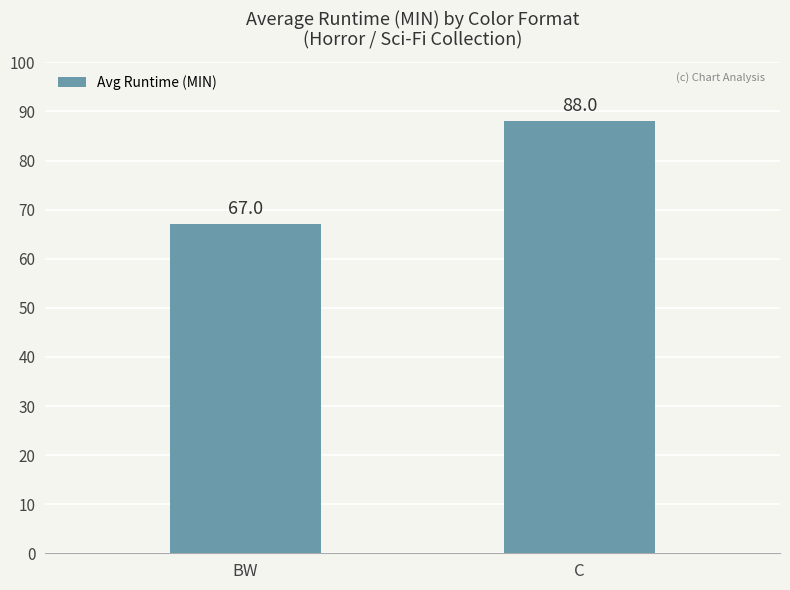

Rank the categories by value from highest to lowest.

C, BW